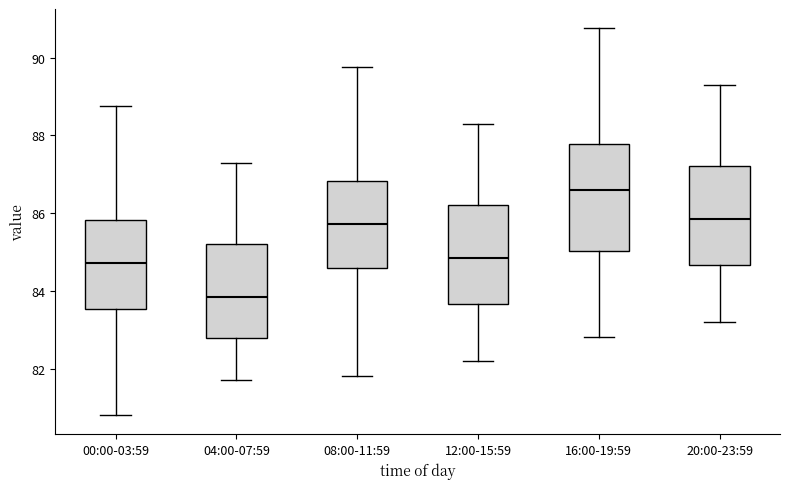

Where does the upper whisker of the box for 08:00-11:59 end on the y-axis? The values are not printed on the chart, so give them approximately, as read against the axis.

89.8